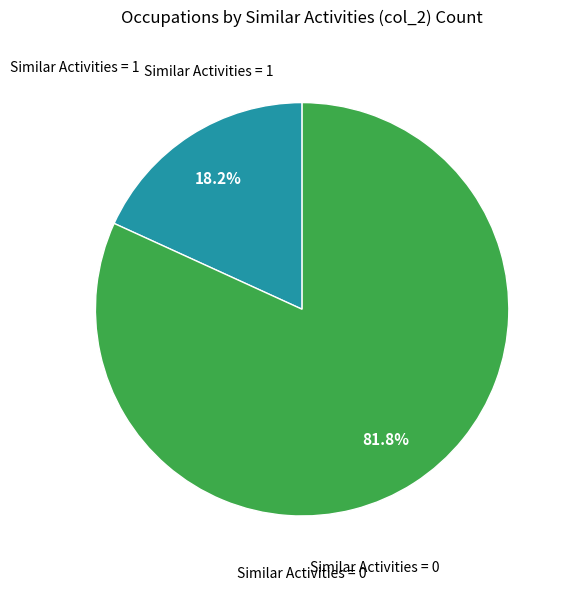

Is there any slice that represents more than half of the pie?

Yes